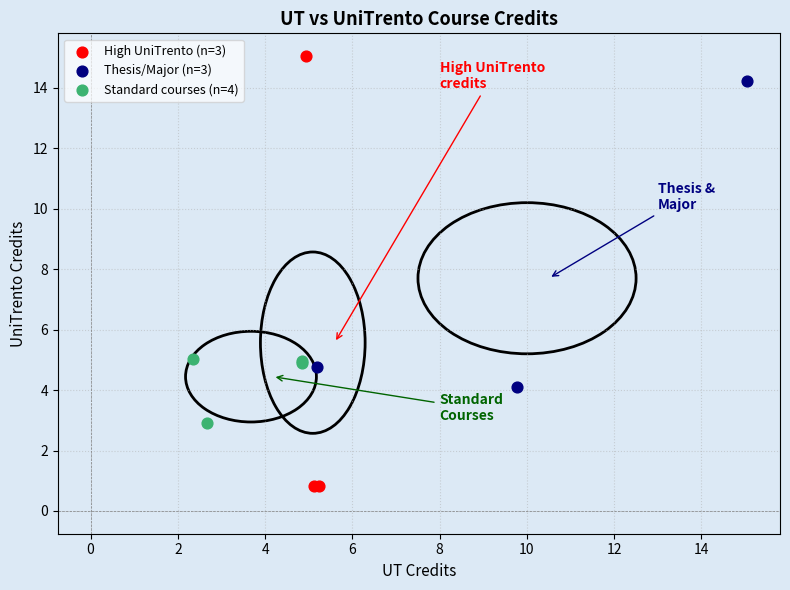

Which series contains the highest Y value?

High UniTrento (n=3)